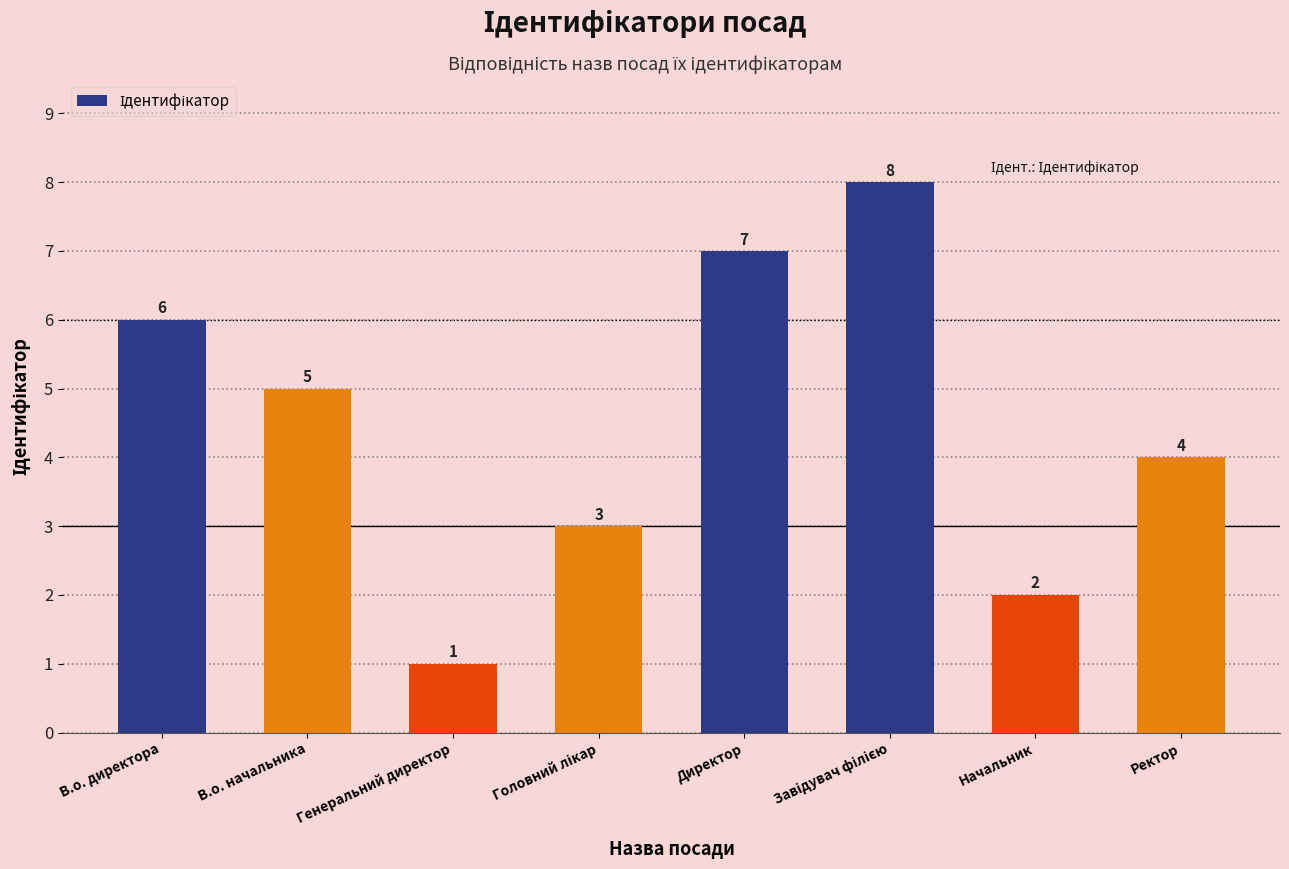

What is the change in value from В.о. начальника to Генеральний директор?

-4